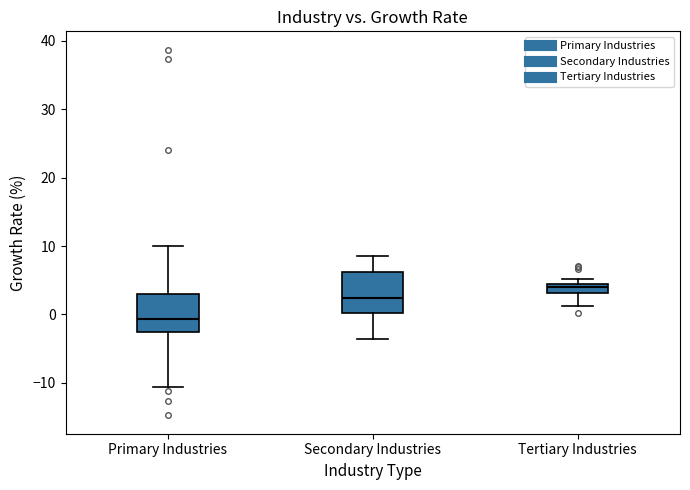

Which box's median line is the lowest?

Primary Industries